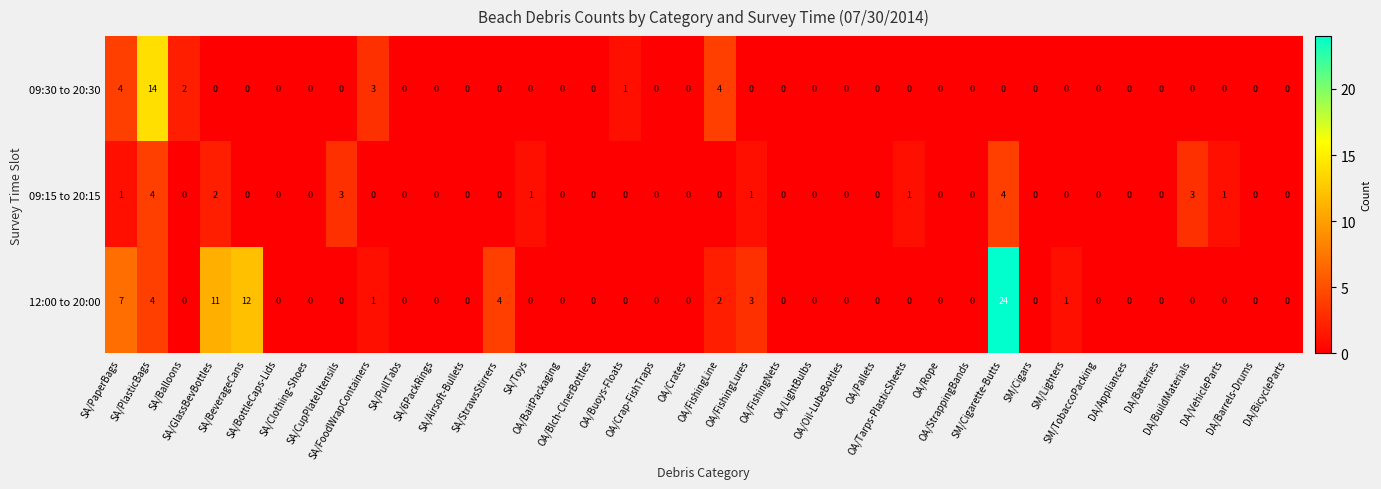

What is the difference between the maximum and minimum values in the 12:00 to 20:00 series?

24